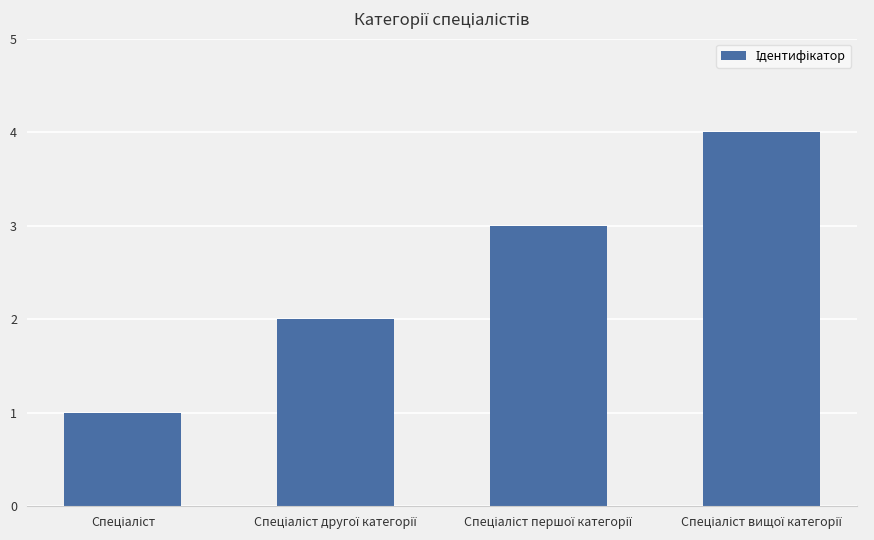

Reading left to right, extract all data points from this chart.

1	2	3	4